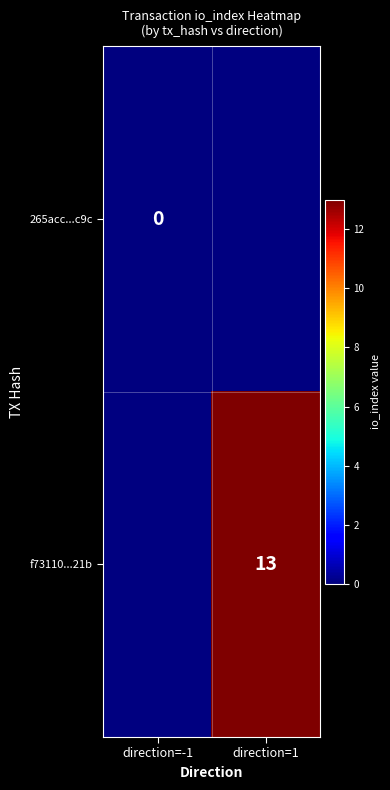

At how many categories does at least one series exceed 12?

1